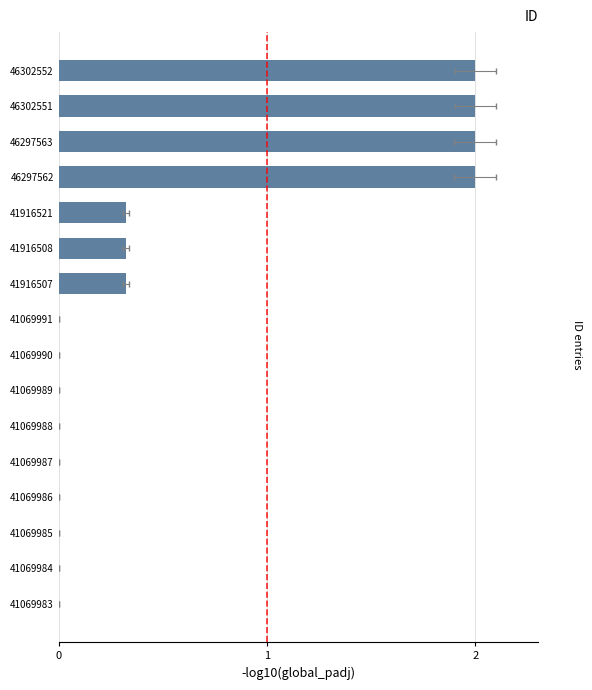

True or false: the data shows 0.0 at 41069983.

True